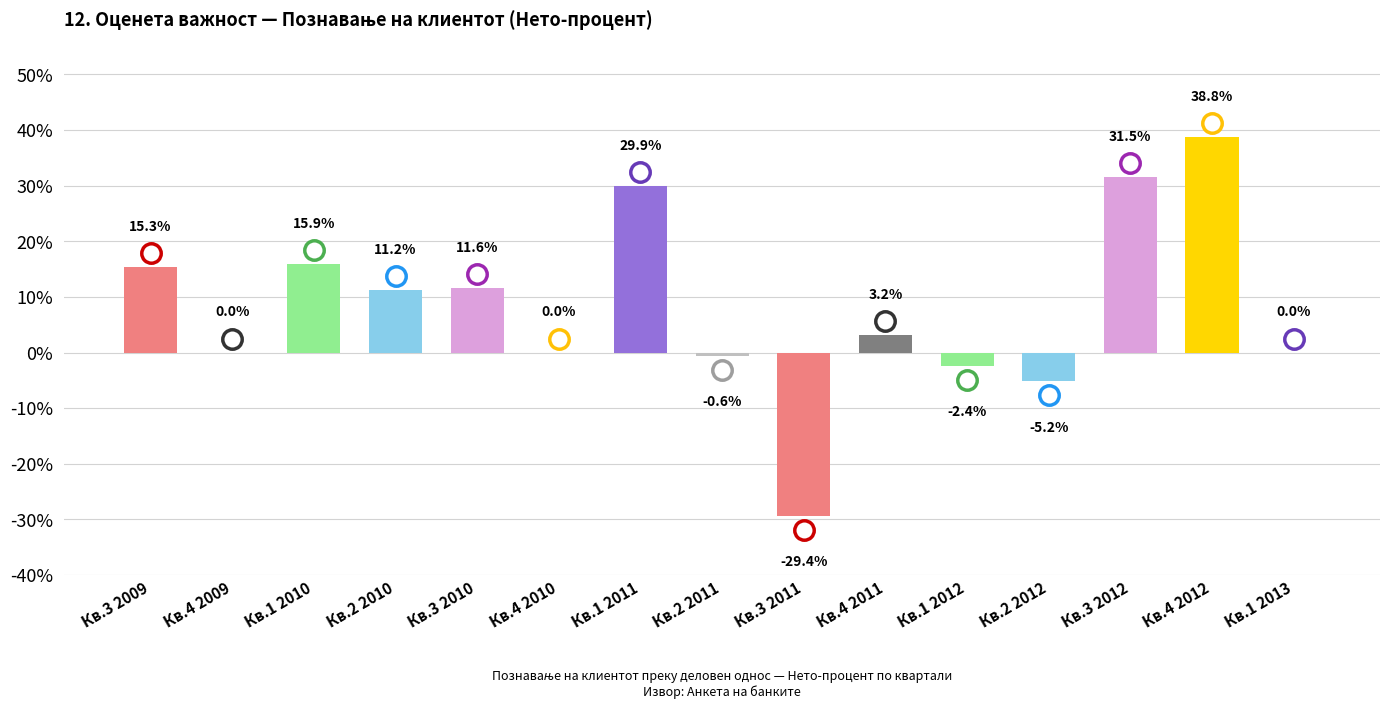

What value does the data have at Кв.4 2011?

3.2